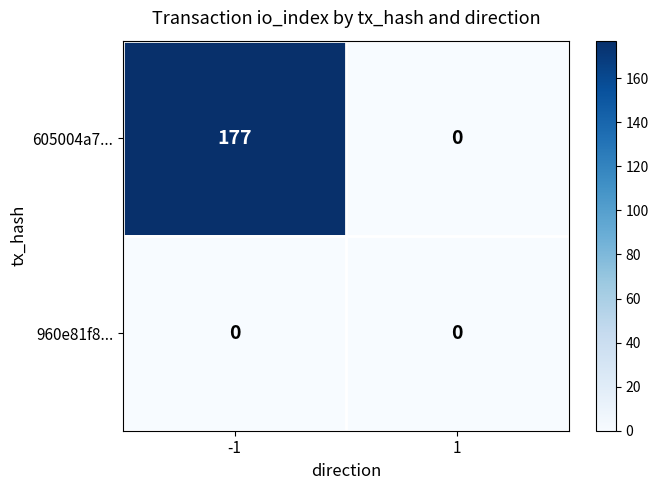

Reading right to left, extract all data points from this chart.

605004a7...: 1=0	-1=177
960e81f8...: 1=0	-1=0